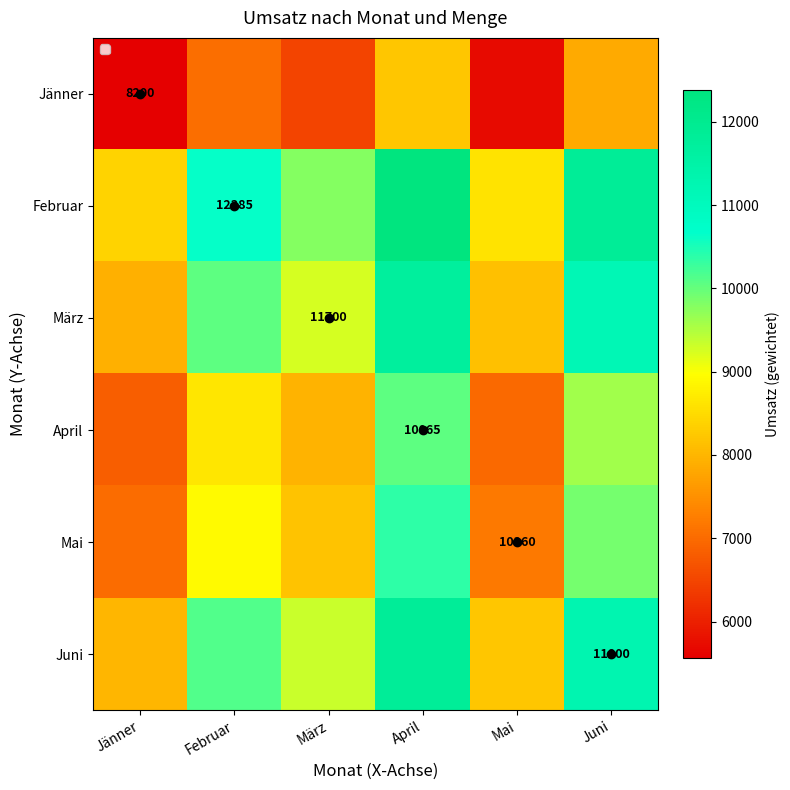

How many categories are shown in the chart?

6